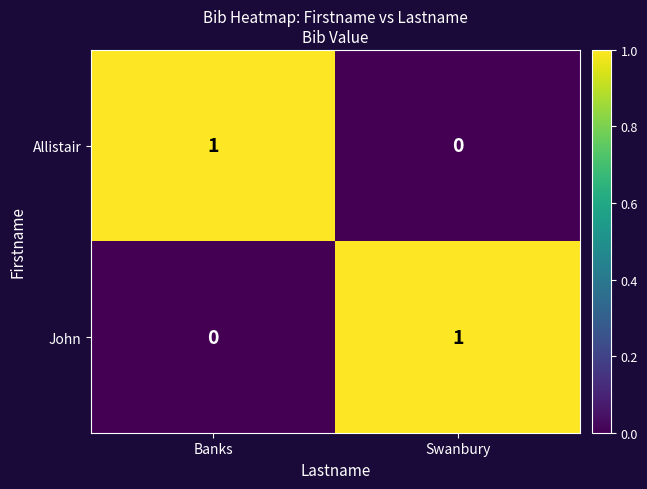

Rank the series at Banks from highest to lowest value.

Allistair, John